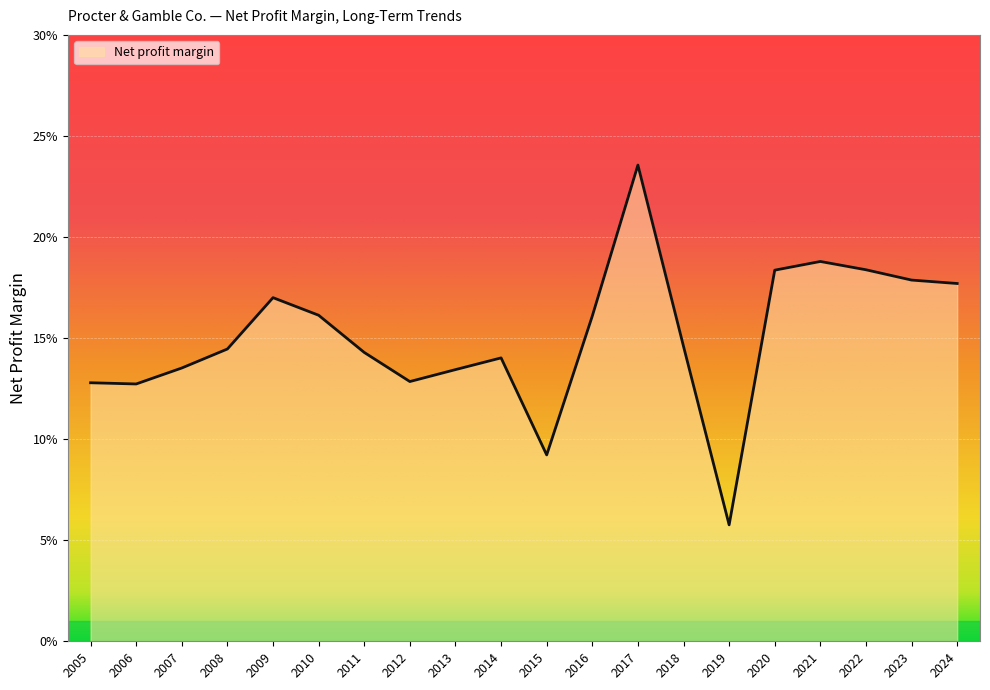

Is this an area chart (filled region under the line)?

Yes